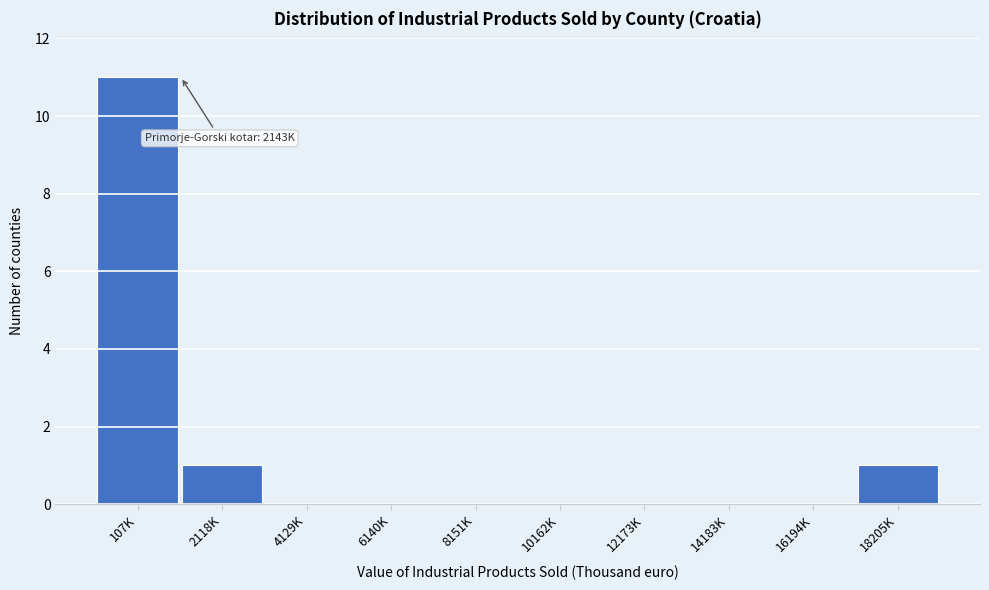

Reading left to right, what are all the values shown in this chart?

107K=11	2118K=1	4129K=0	6140K=0	8151K=0	10162K=0	12173K=0	14183K=0	16194K=0	18205K=1